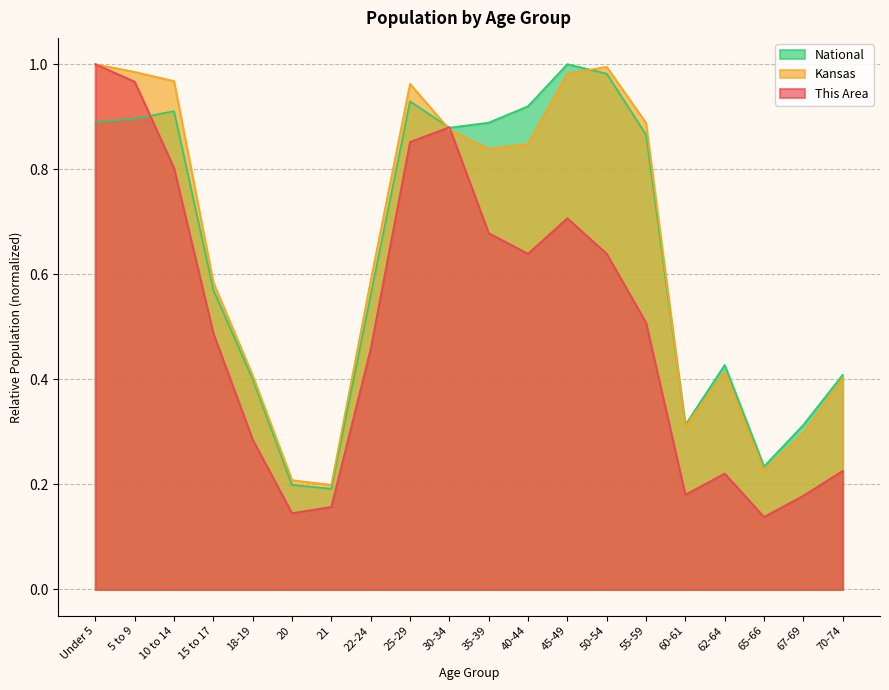

Does the chart display data point markers on the line(s)?

No